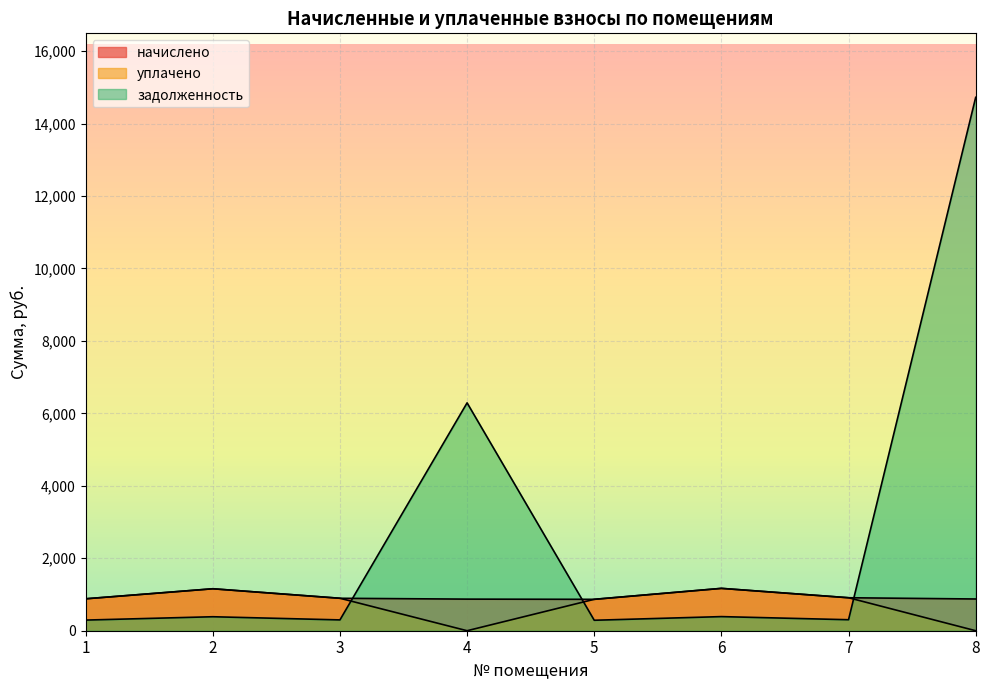

Reading right to left, list all the values displayed in this chart.

начислено: 875.9	910.5	1169.1	866.8	872.2	895.9	1158.2	881.4
уплачено: 0.0	910.5	1169.1	866.8	0.0	895.9	1158.2	881.4
задолженность: 14724.9	303.5	389.7	288.9	6290.4	298.6	386.1	293.8